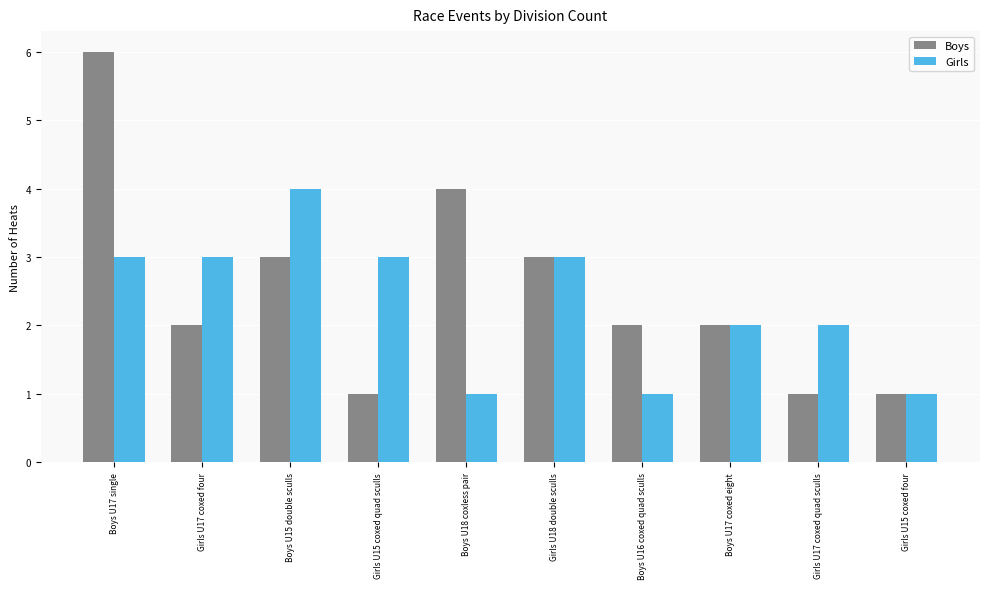

True or false: Boys has a value of 6 at Boys U17 single.

True